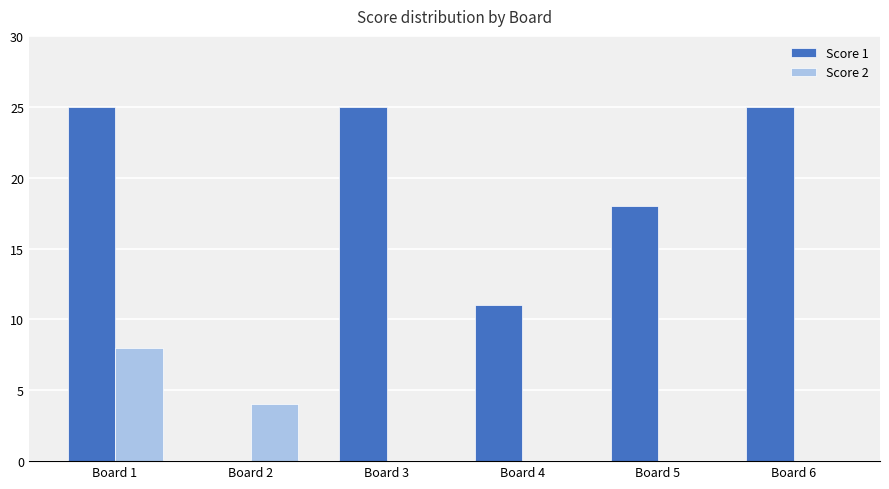

What is the total value across all series at Board 3?

25